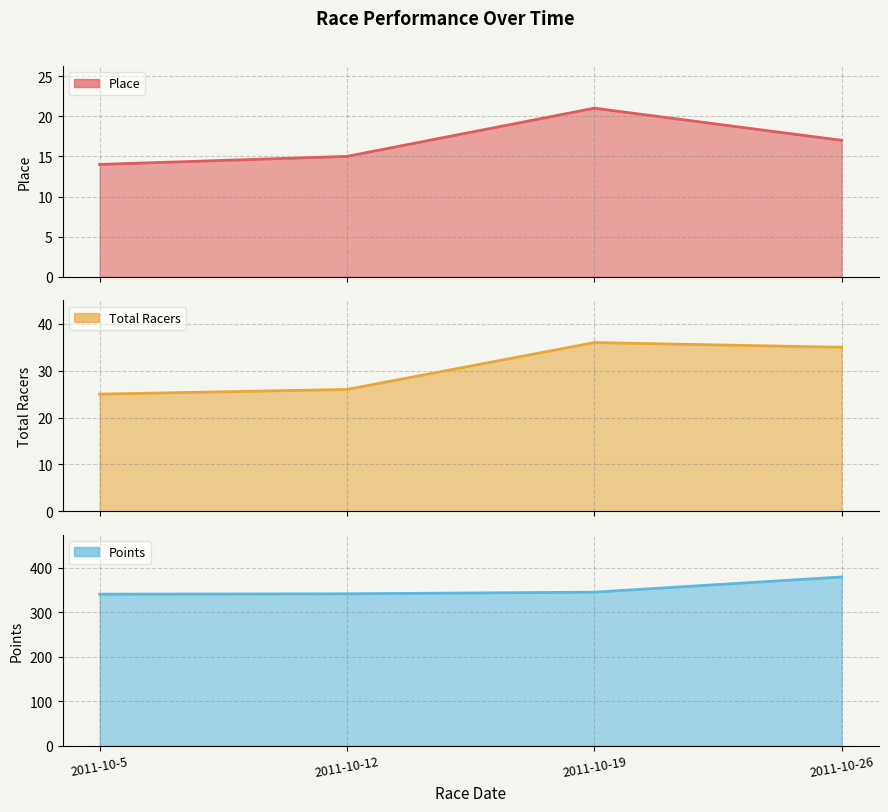

True or false: Total Racers line and Points line cross at least once.

False